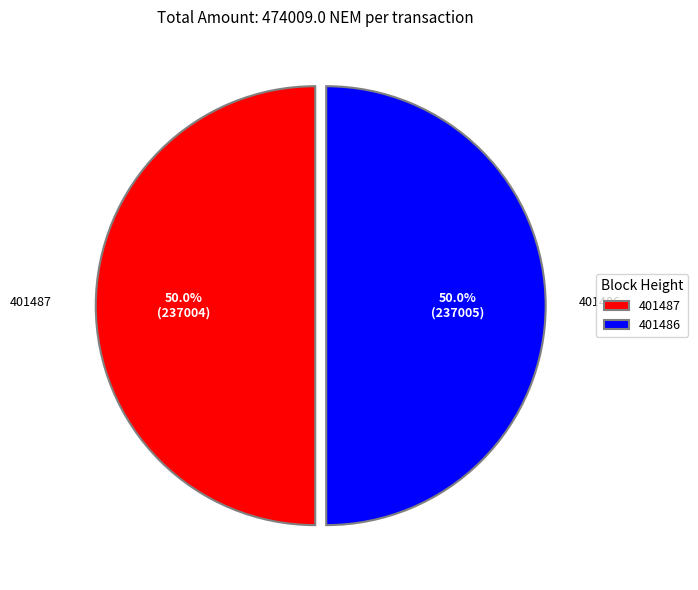

How much of the chart is everything except 401486?

50.0%